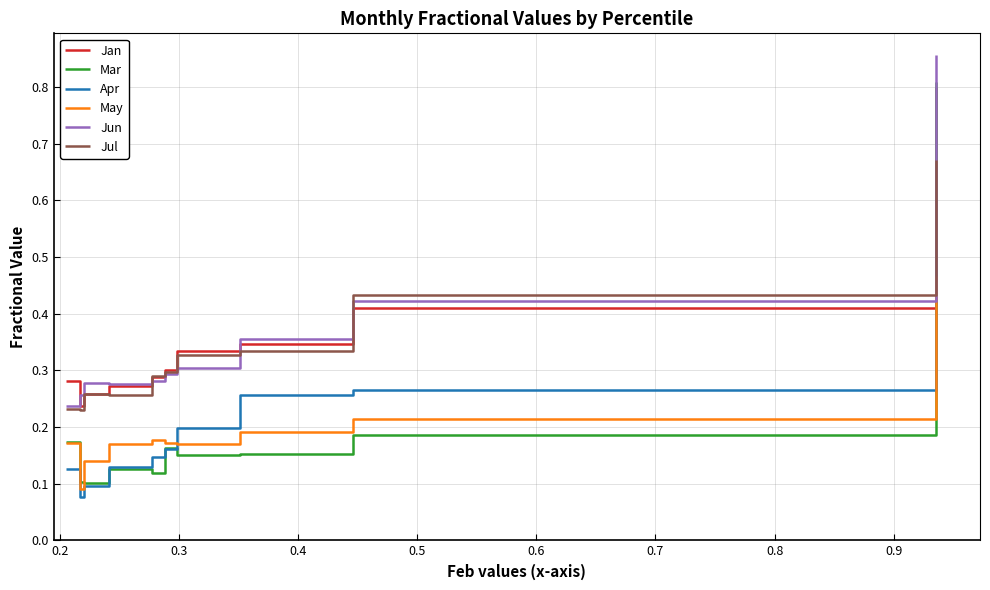

Which series has the widest spread of values?

Mar